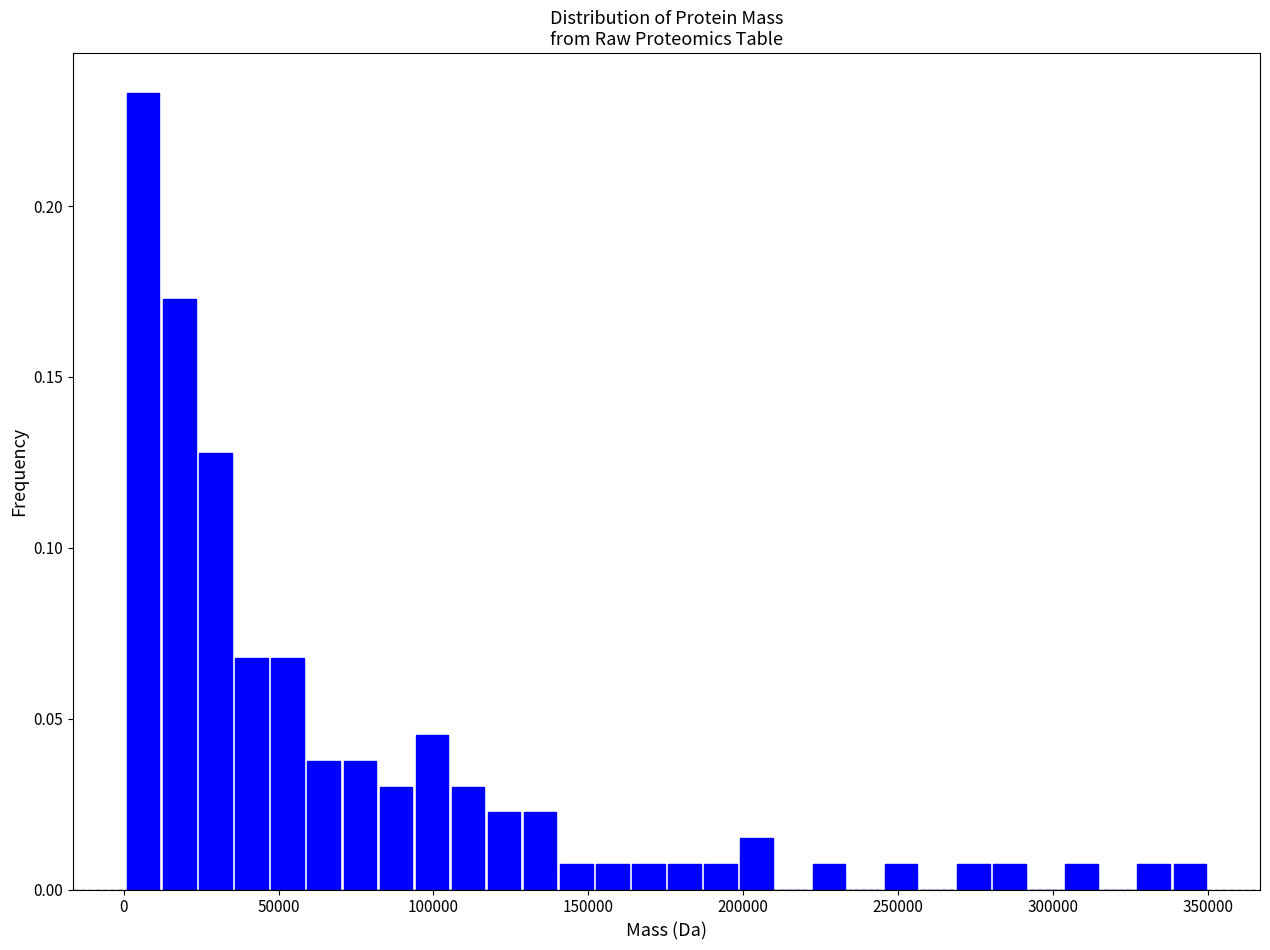

Read against the x-axis, roughly where is the centre of the tallest bar?

5000